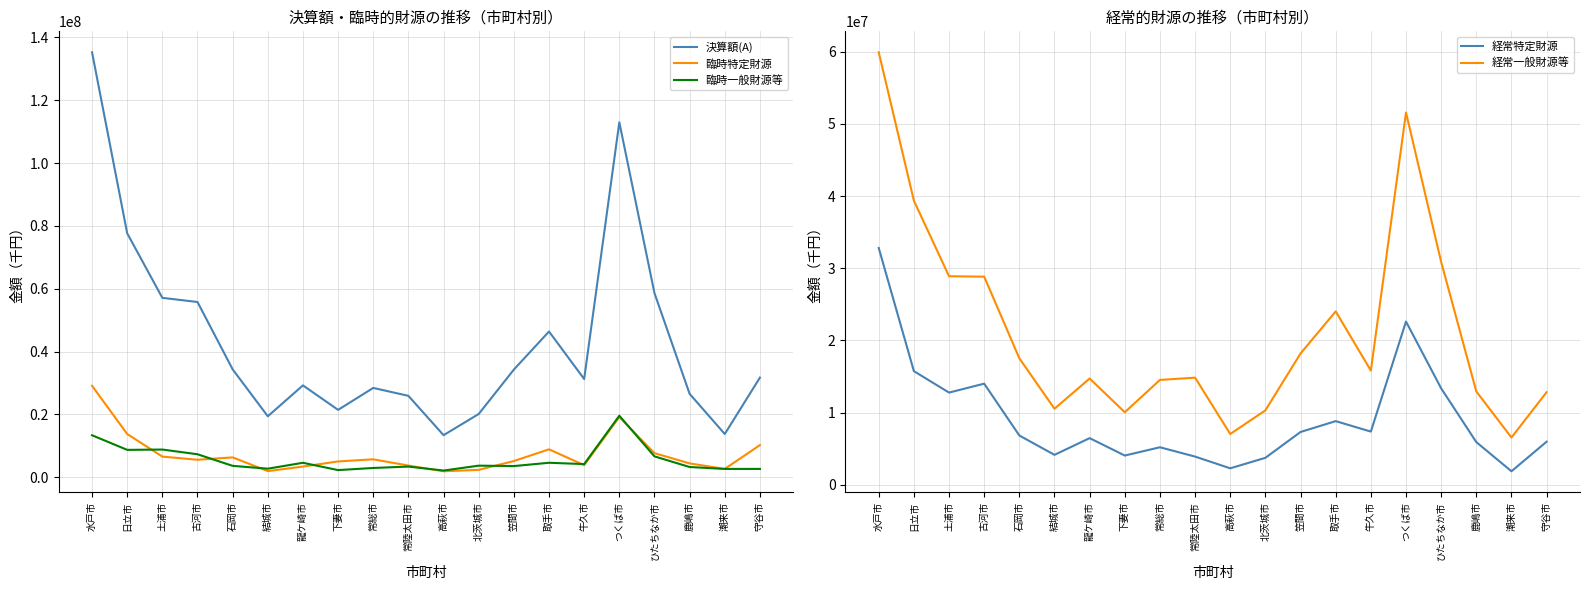

Which category has the highest value across all series?

水戸市